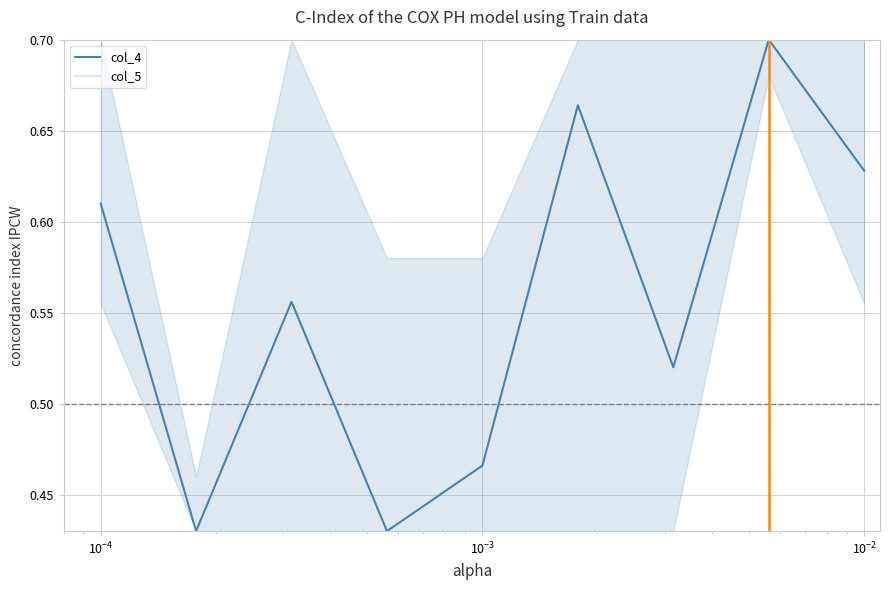

Does the chart display data point markers on the line(s)?

No